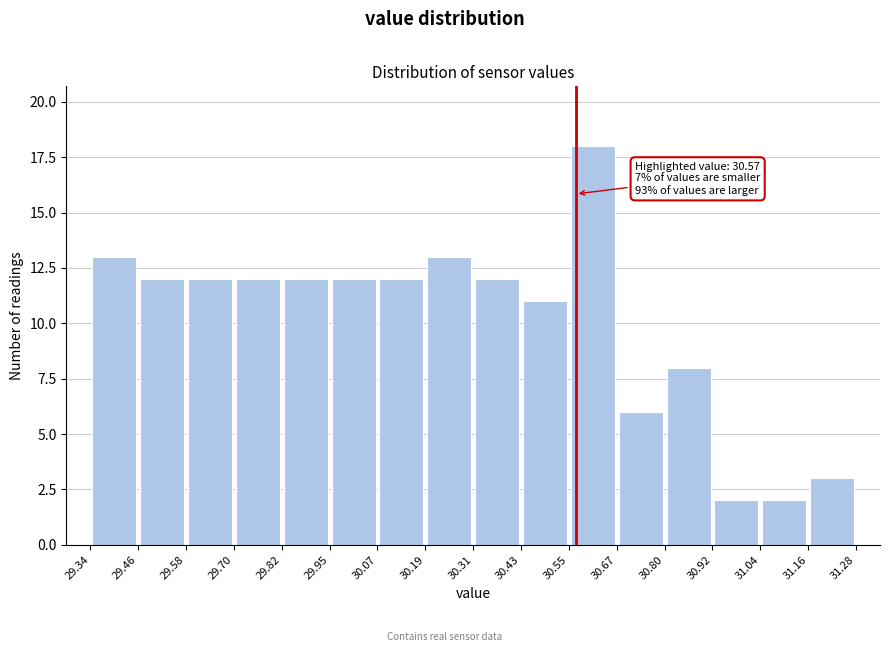

Over which range of the x-axis is the bar tallest?

30.55 to 30.67